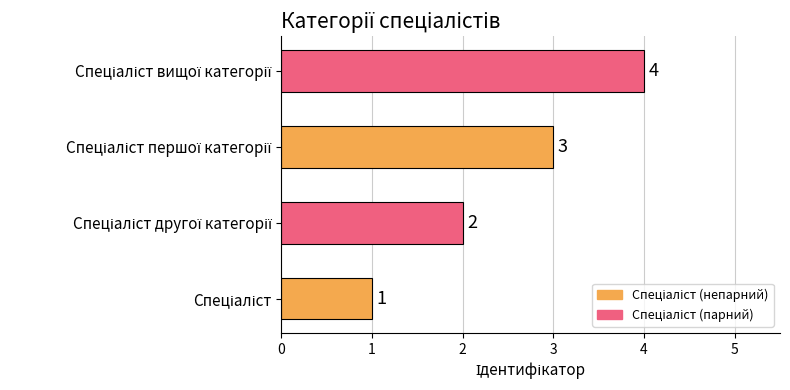

Count the values in the range 2 to 4.

3